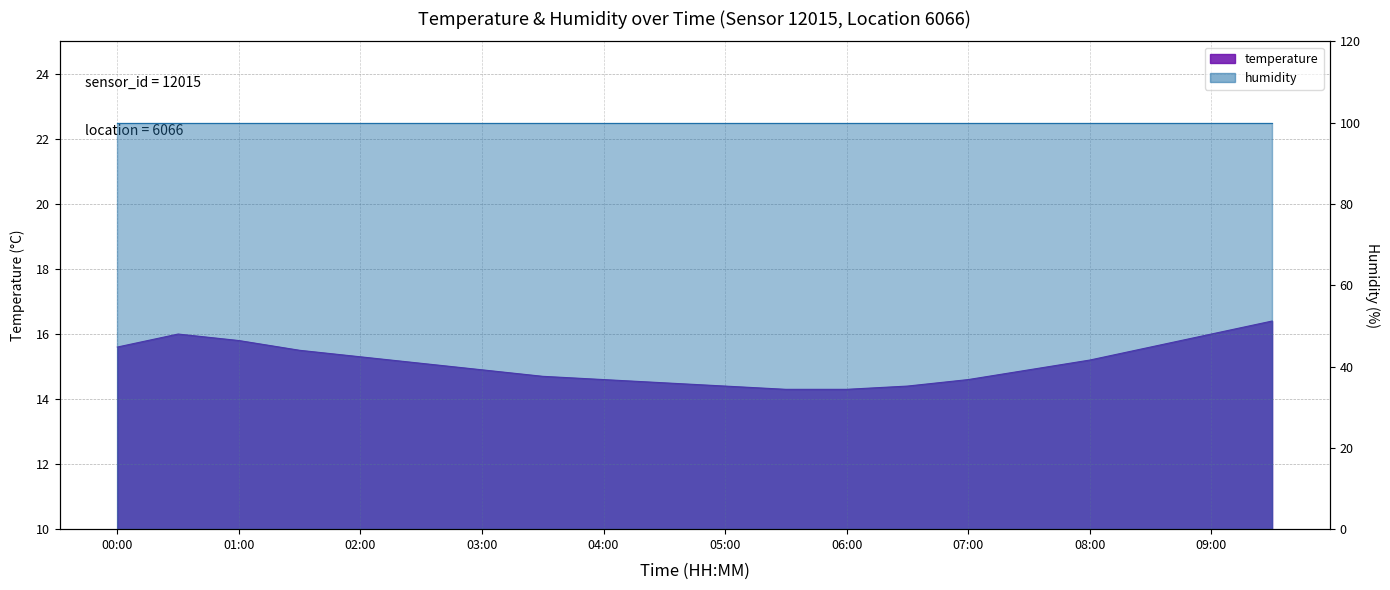

Between 08:30 and 07:00, which is larger?

08:30